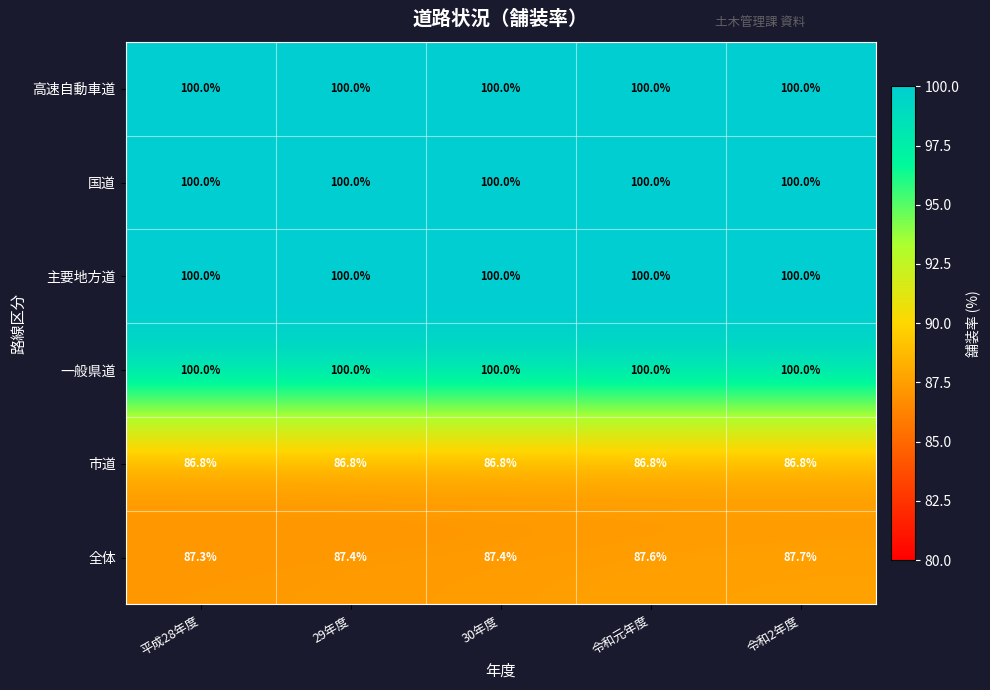

Reading left to right, list all the values displayed in this chart.

高速自動車道: 100.0	100.0	100.0	100.0	100.0
国道: 100.0	100.0	100.0	100.0	100.0
主要地方道: 100.0	100.0	100.0	100.0	100.0
一般県道: 100.0	100.0	100.0	100.0	100.0
市道: 86.8	86.8	86.8	86.8	86.8
全体: 87.3	87.4	87.4	87.6	87.7